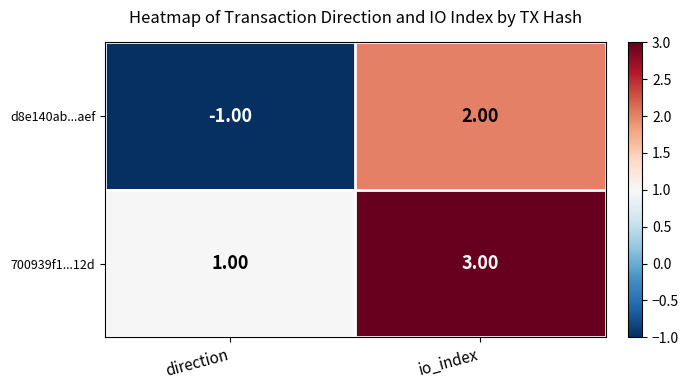

At which category does the chart reach its peak across all series?

io_index